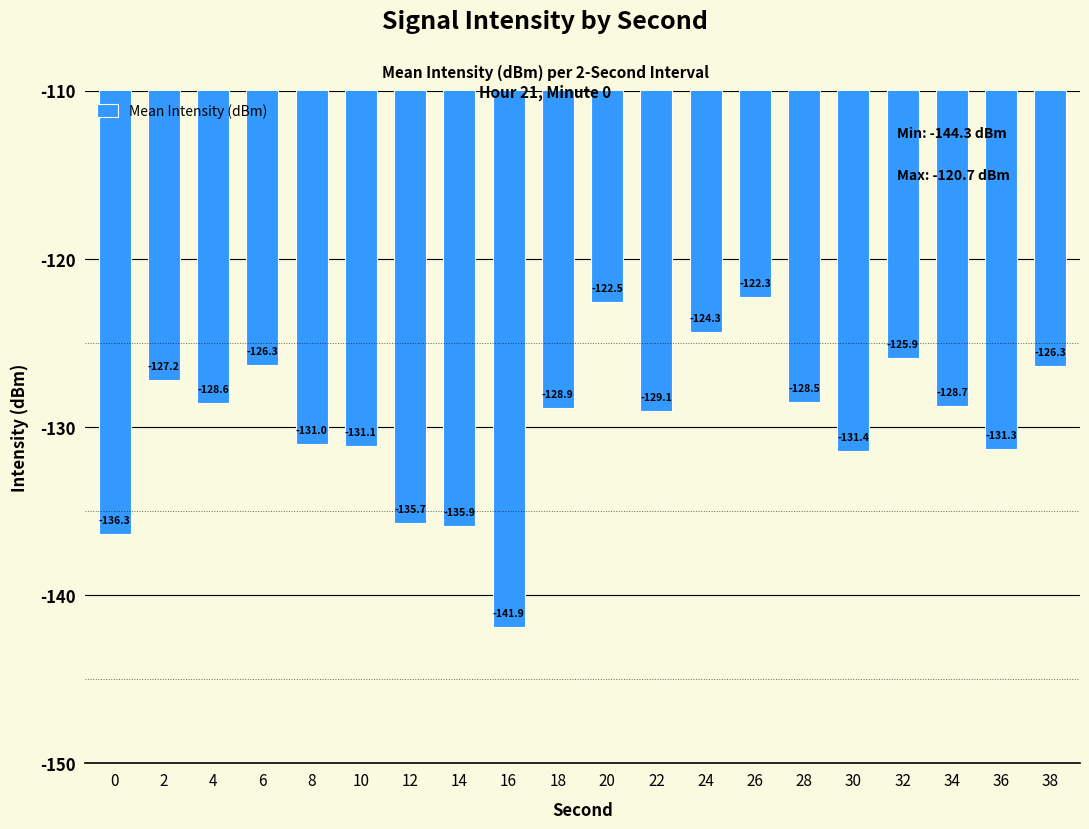

Reading left to right, transcribe all the data shown in this chart.

0=-136.3	2=-127.2	4=-128.6	6=-126.3	8=-131.0	10=-131.1	12=-135.7	14=-135.9	16=-141.9	18=-128.9	20=-122.5	22=-129.1	24=-124.3	26=-122.3	28=-128.5	30=-131.4	32=-125.9	34=-128.7	36=-131.3	38=-126.3